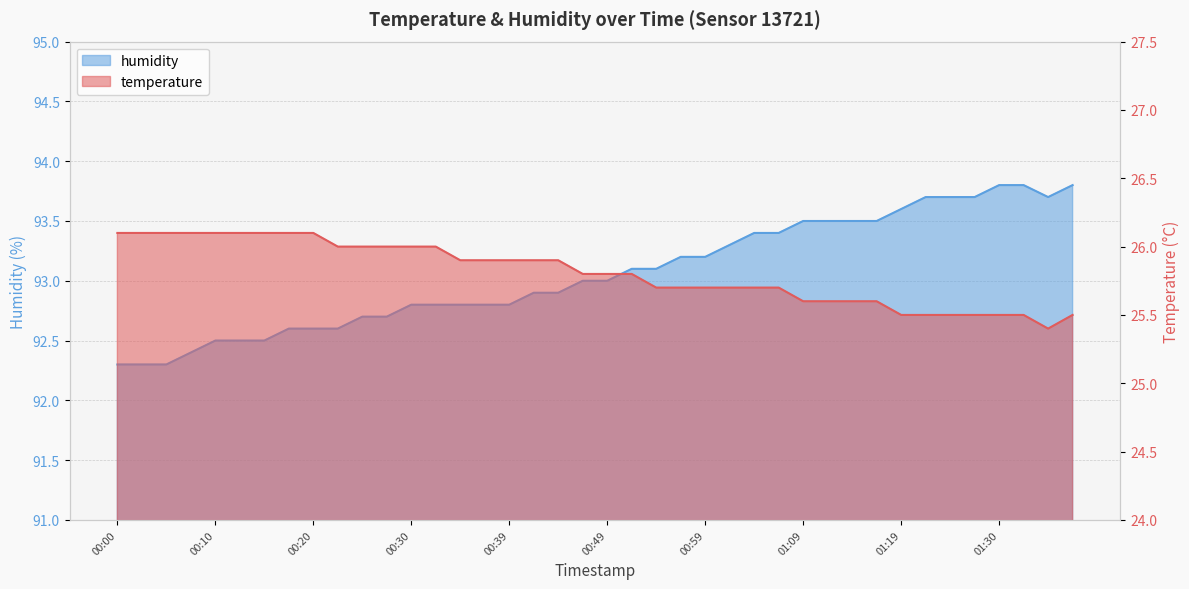

At which category does the chart reach its minimum across all series?

01:35